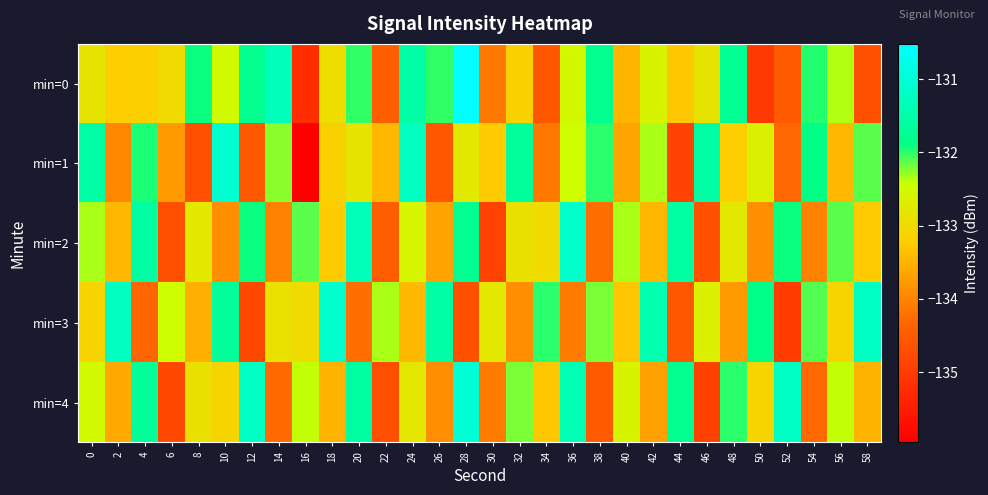

What is the smallest value displayed?

-136.0